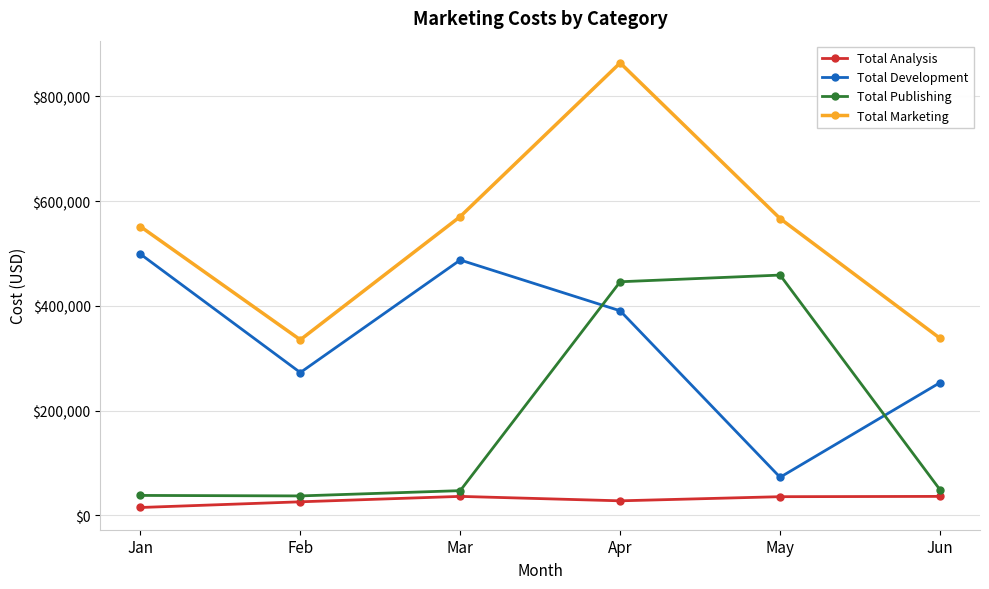

True or false: Total Marketing and Total Publishing intersect in this chart.

False